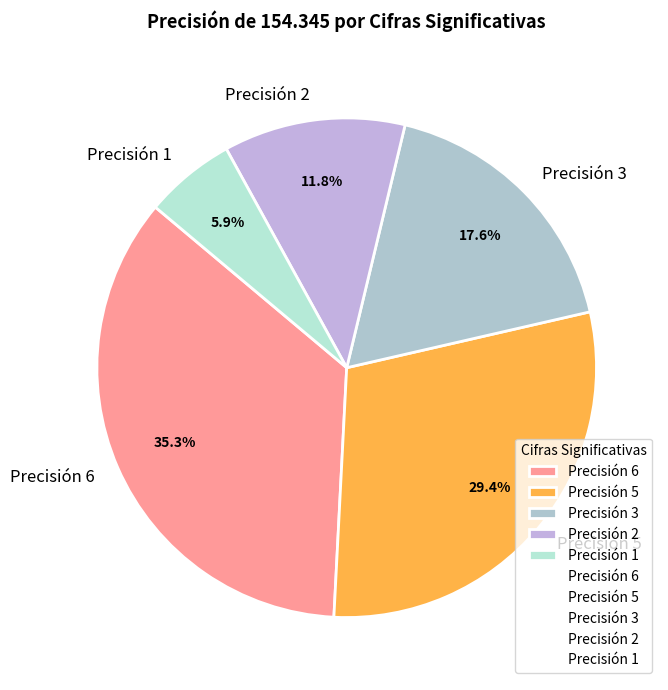

Is Precisión 2 the majority of the pie?

No